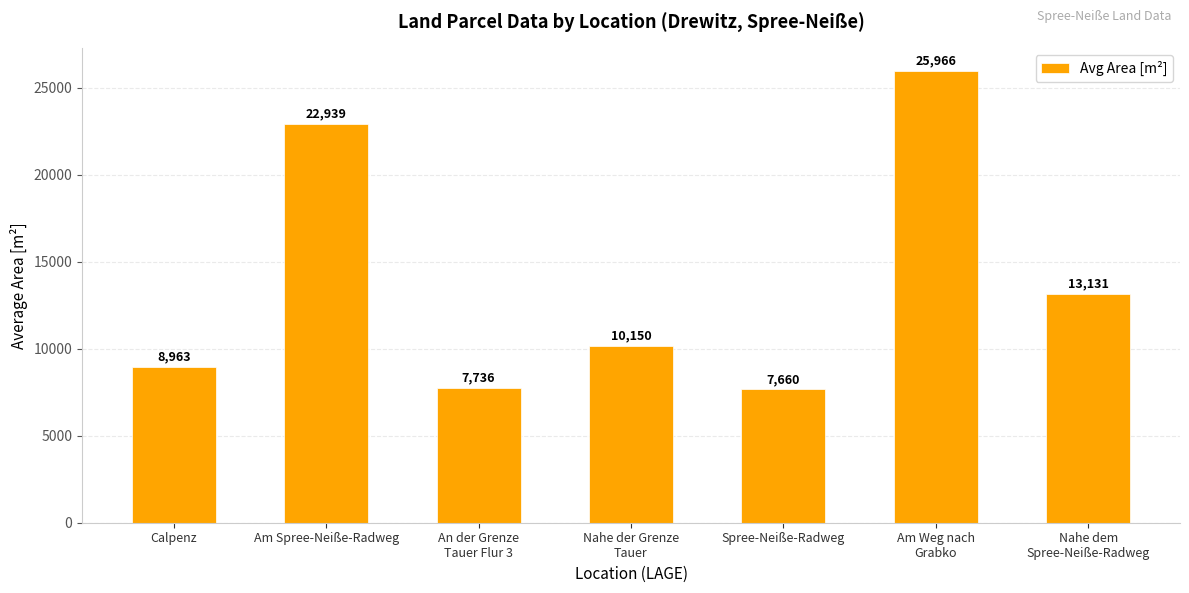

The chart shows a value of 25966 at Am Weg nach
Grabko. True or false?

True